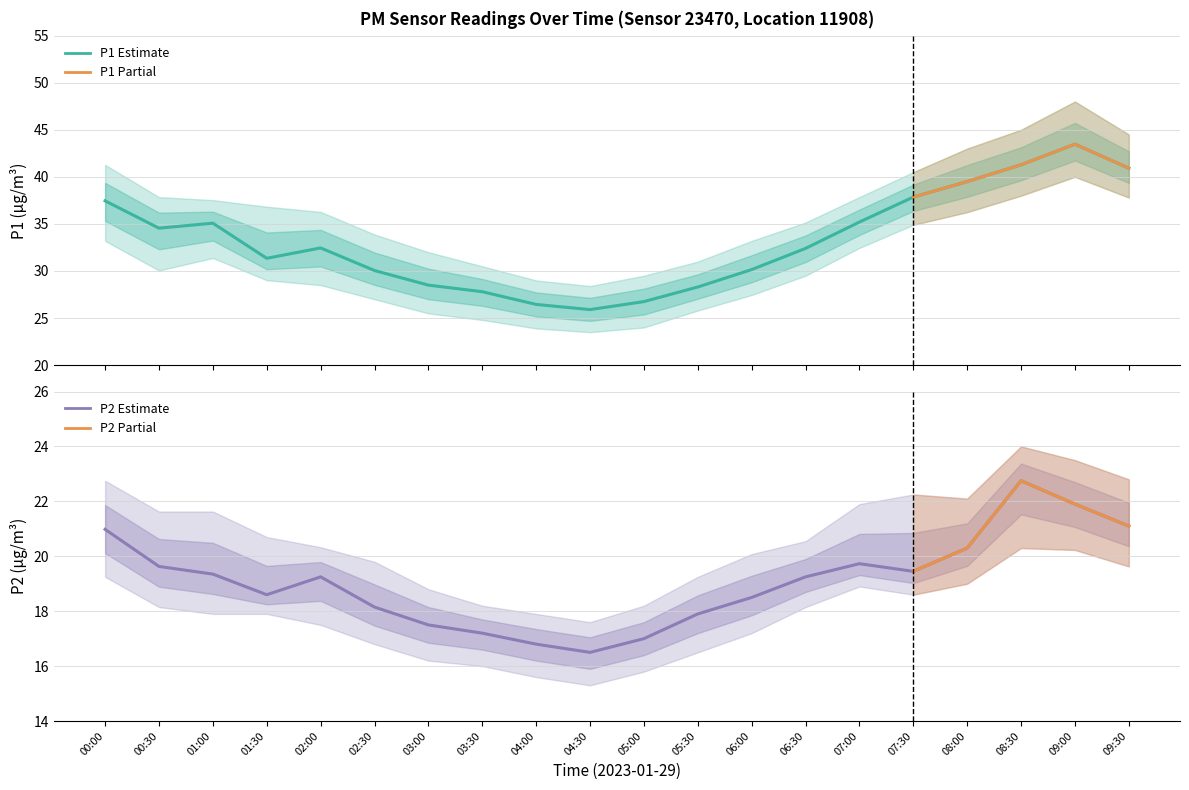

Where does the P2 series first go above 19?

00:00